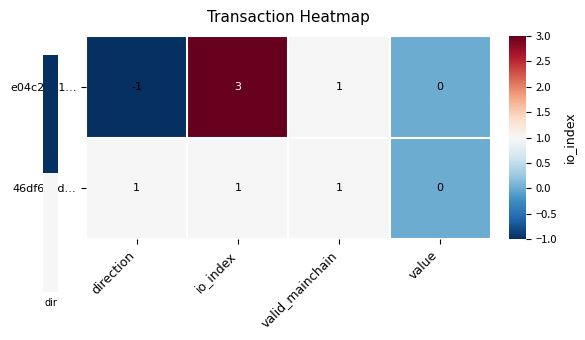

Where does the e04c2121… series first go above 1?

io_index